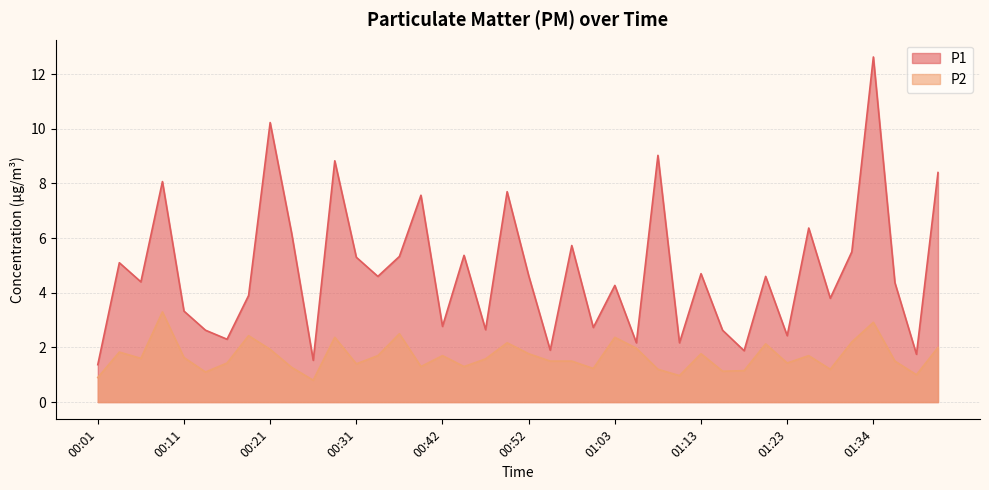

What is the approximate value of P2 at 01:21?

2.1